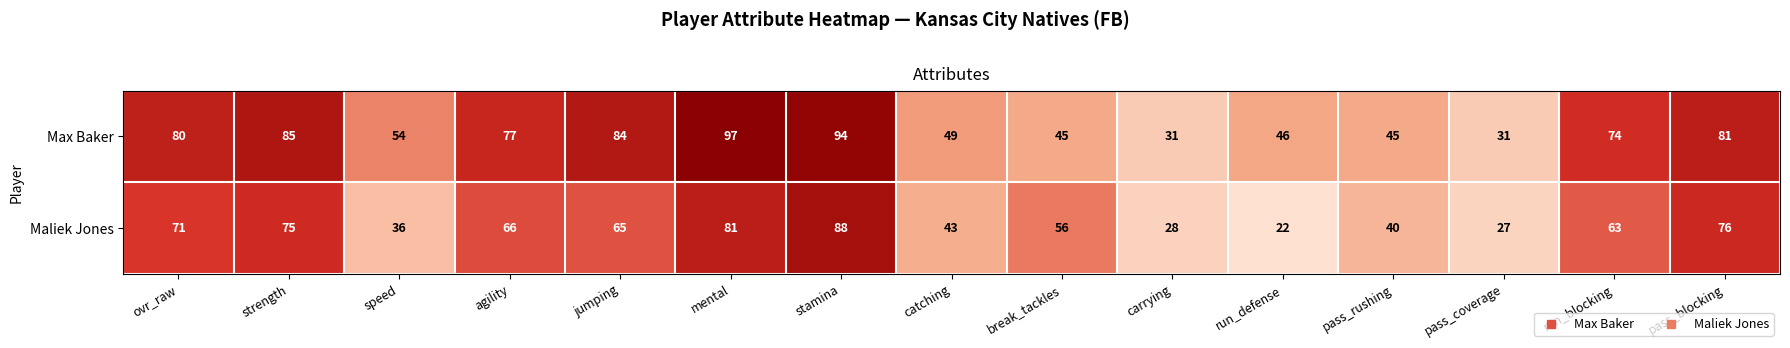

At catching, list the series in order from largest to smallest.

Max Baker, Maliek Jones